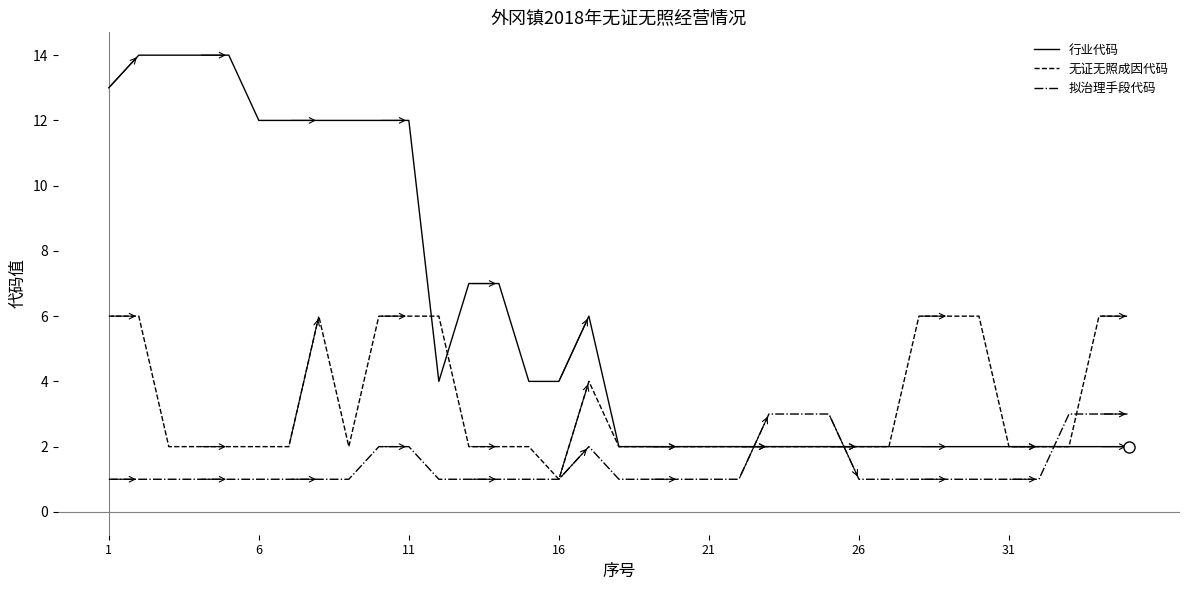

Which series has the largest range (max minus min)?

行业代码